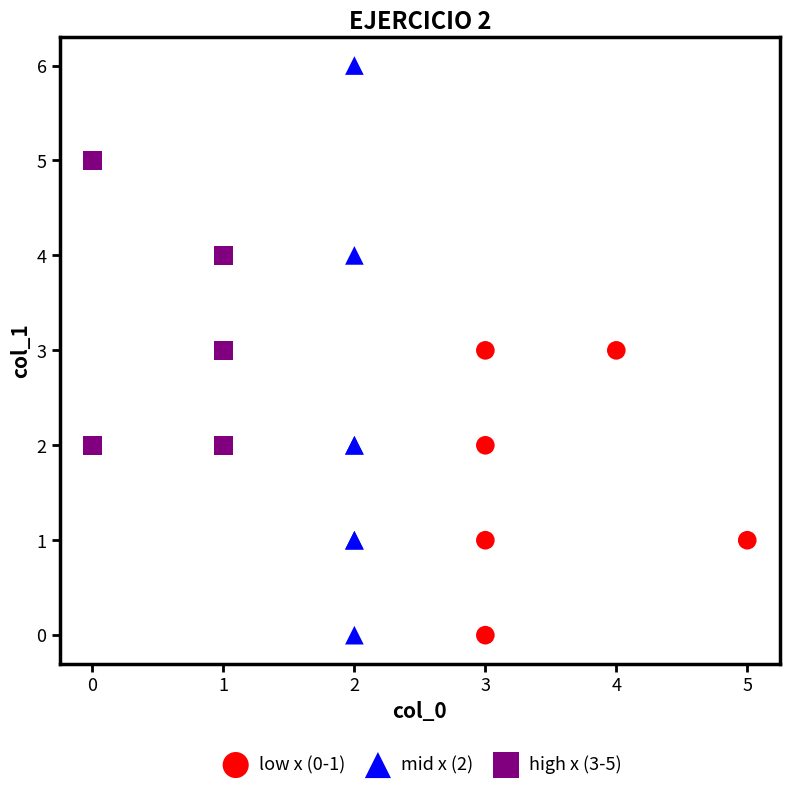

Which series contains the highest Y value?

mid x (2)